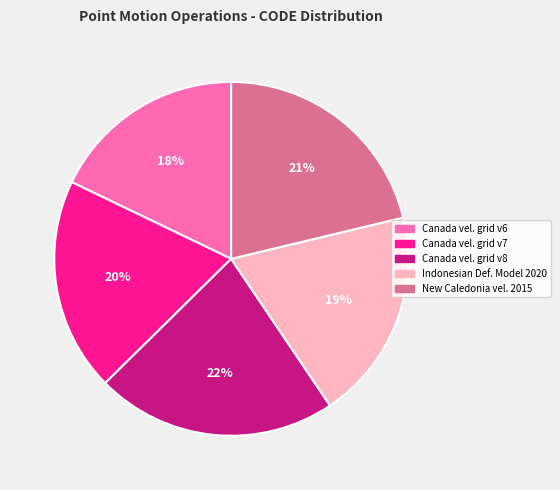

Is it true that Indonesian Def. Model 2020 is 19% of the pie?

True